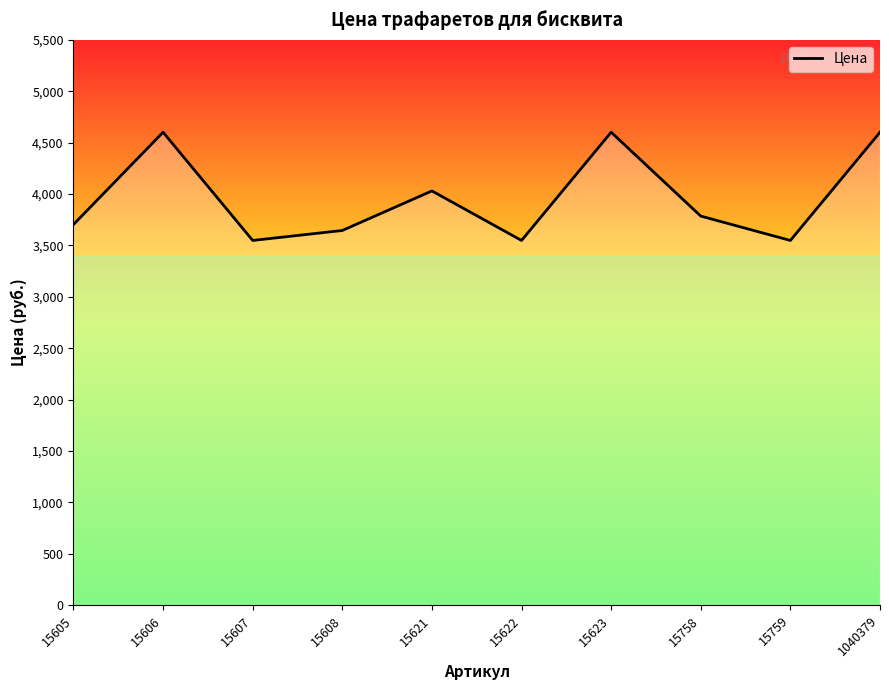

Approximately how many times larger is the value at 15621 compared to 15758?

1.1